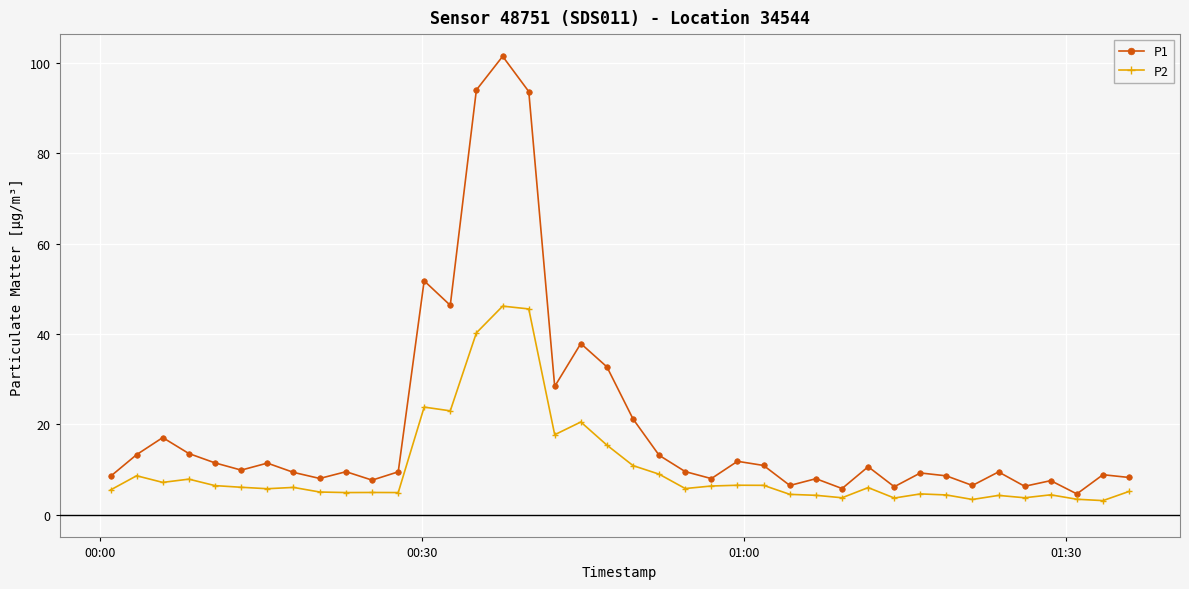

True or false: P2 has more than 0 points higher than both neighbors.

True